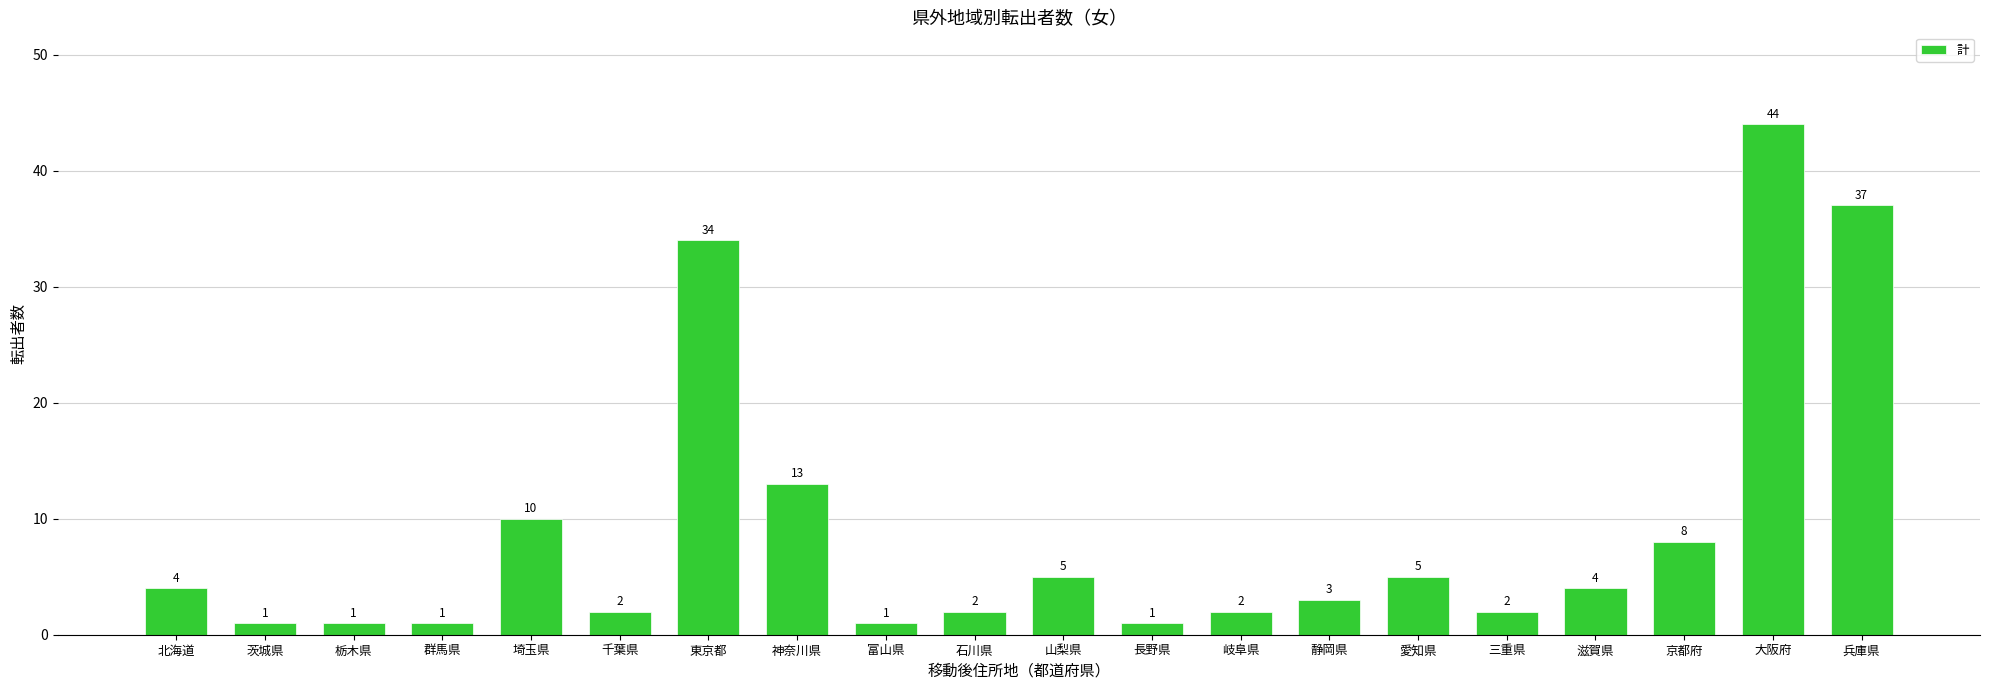

What is the maximum value shown in the chart?

44